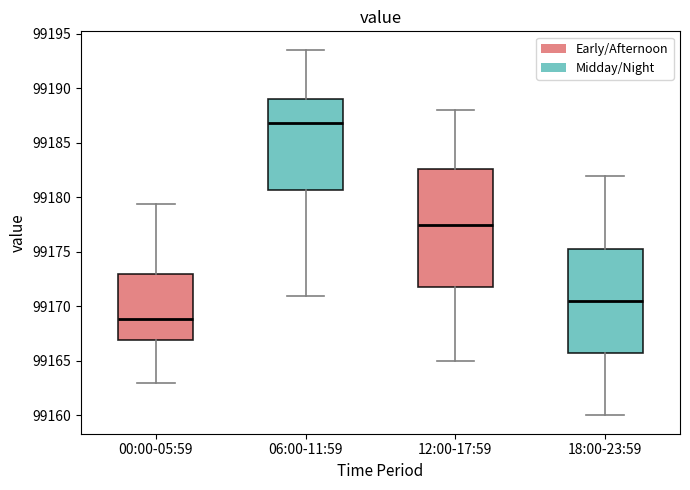

Reading left to right, read every box against the y-axis: the position of its median line, the range the box covers, and the ends of its whiskers. The values are not printed on the chart, so give them approximately, as read against the axis.

00:00-05:59: median 99169.0, box 99167.0 to 99173.0, whiskers 99163.0 to 99179.5
06:00-11:59: median 99187.0, box 99180.5 to 99189.0, whiskers 99171.0 to 99193.5
12:00-17:59: median 99177.5, box 99172.0 to 99182.5, whiskers 99165.0 to 99188.0
18:00-23:59: median 99170.5, box 99166.0 to 99175.5, whiskers 99160.0 to 99182.0